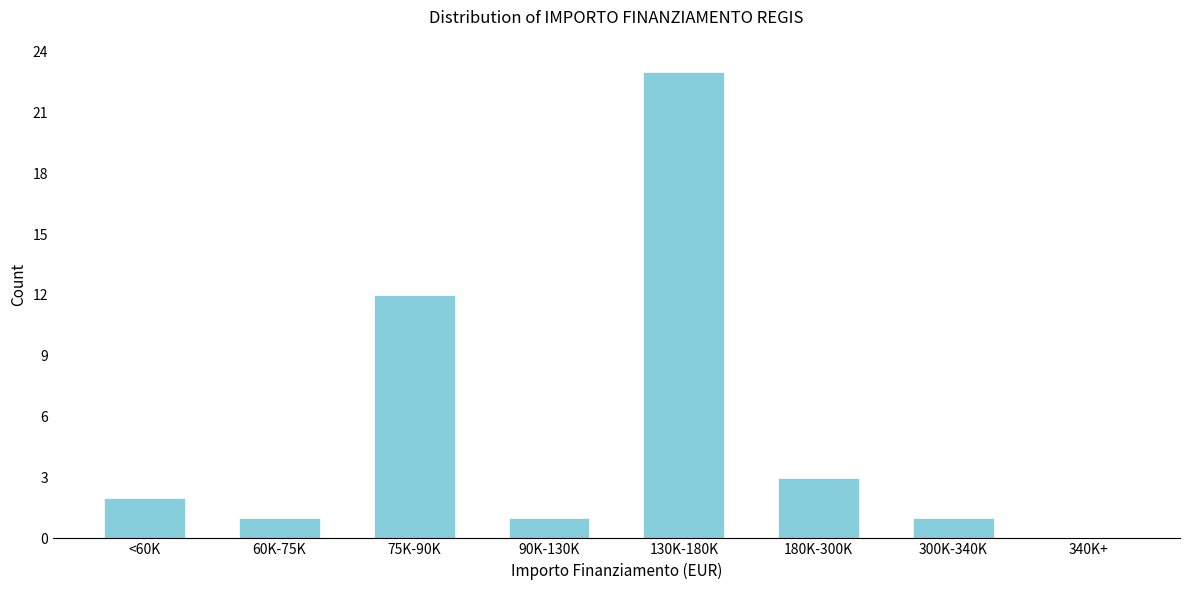

Reading left to right, extract all data points from this chart.

<60K=2	60K-75K=1	75K-90K=12	90K-130K=1	130K-180K=23	180K-300K=3	300K-340K=1	340K+=0